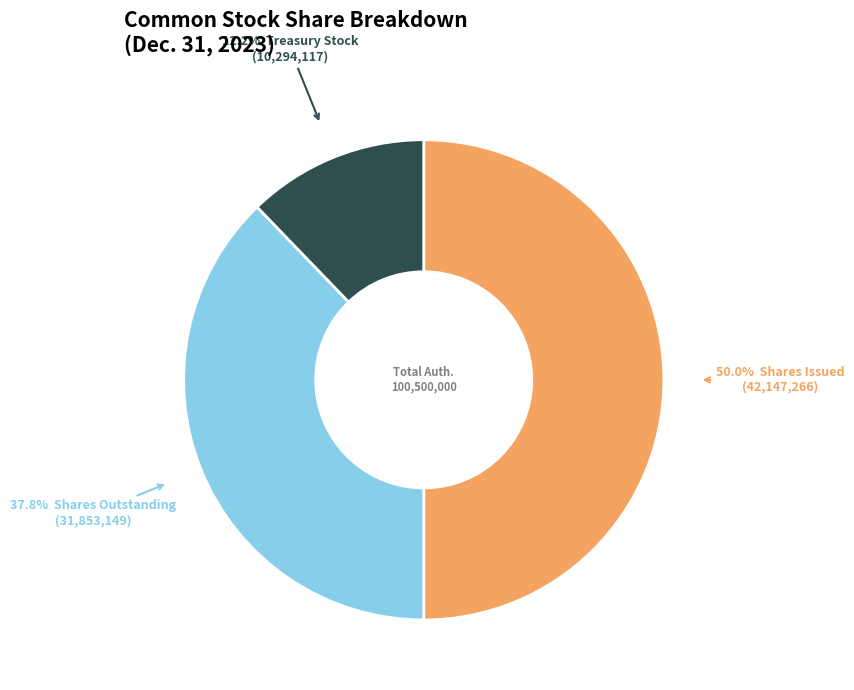

Which category has the biggest portion of the pie?

Shares Issued